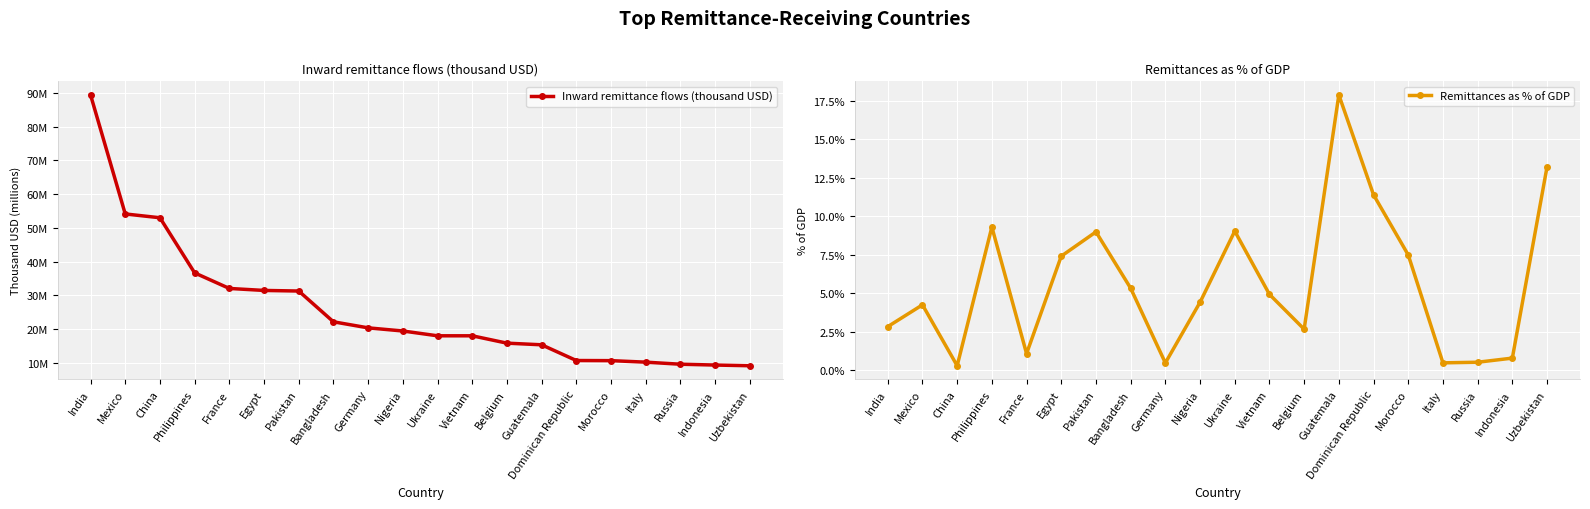

True or false: Inward remittance flows (thousand USD) and Remittances as % of GDP intersect in this chart.

False